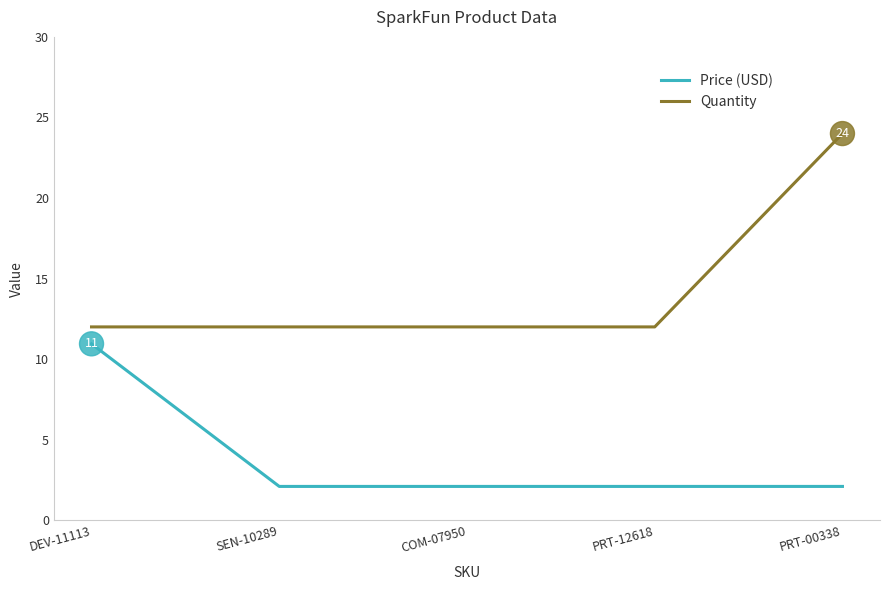

What is the spread (max minus min) of values at SEN-10289?

9.9